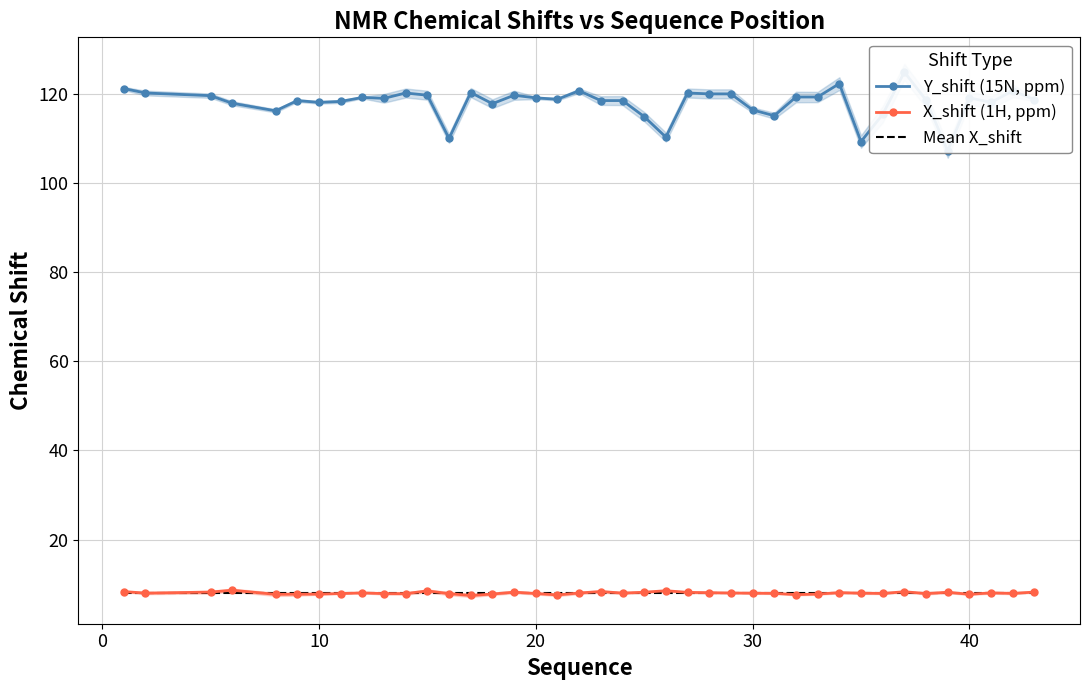

Does the chart have visible grid lines?

Yes